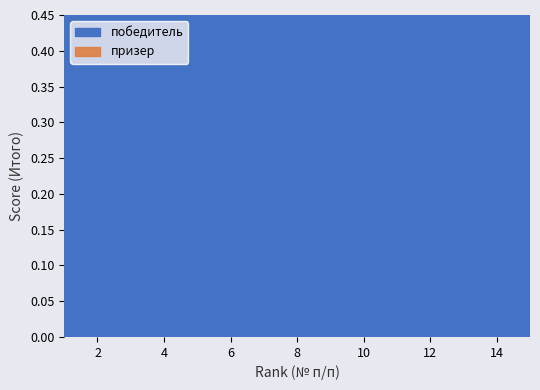

Is it true that призер equals 0.8 at 10?

True